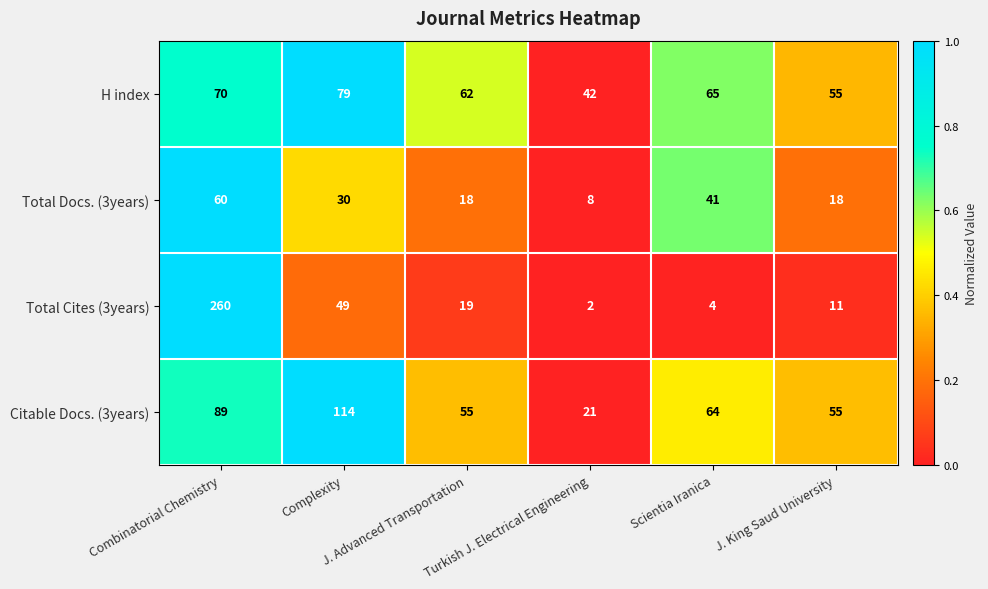

What is the difference between the maximum and second lowest values in the Total Cites (3years) series?

256